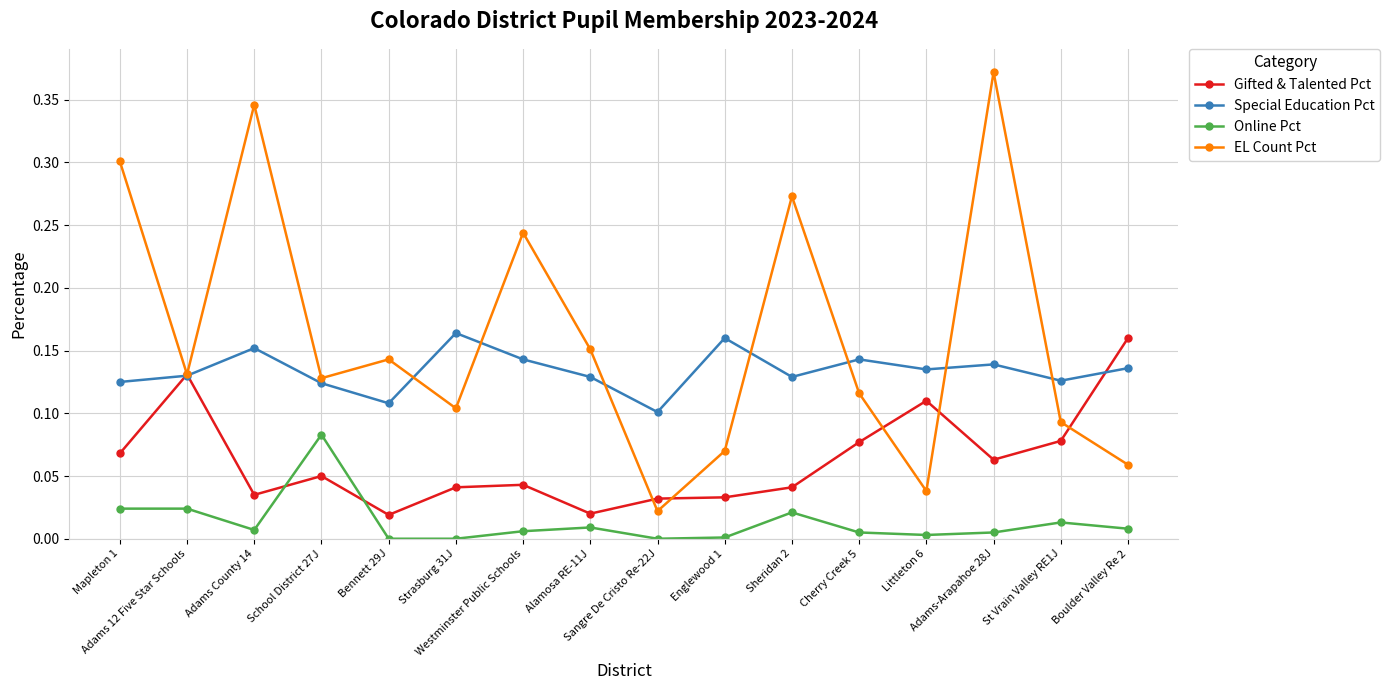

Which series has the largest range (max minus min)?

EL Count Pct